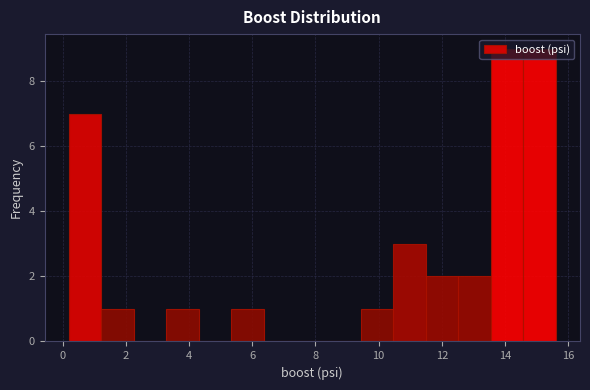

How tall is the bar that spans 1.2 to 2.2 on the x-axis? Neither the bar edges nor the heights are printed on the chart, so give them approximately, as read against the axes.

1